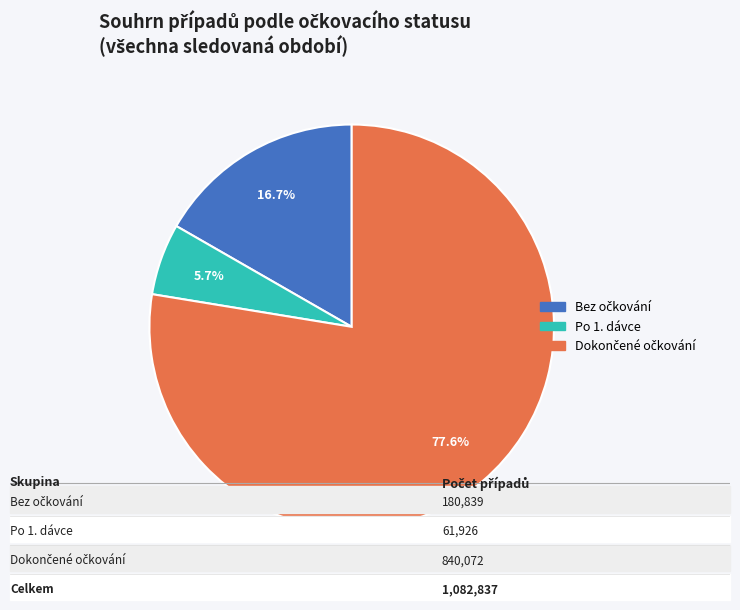

Does any single category account for the majority?

Yes